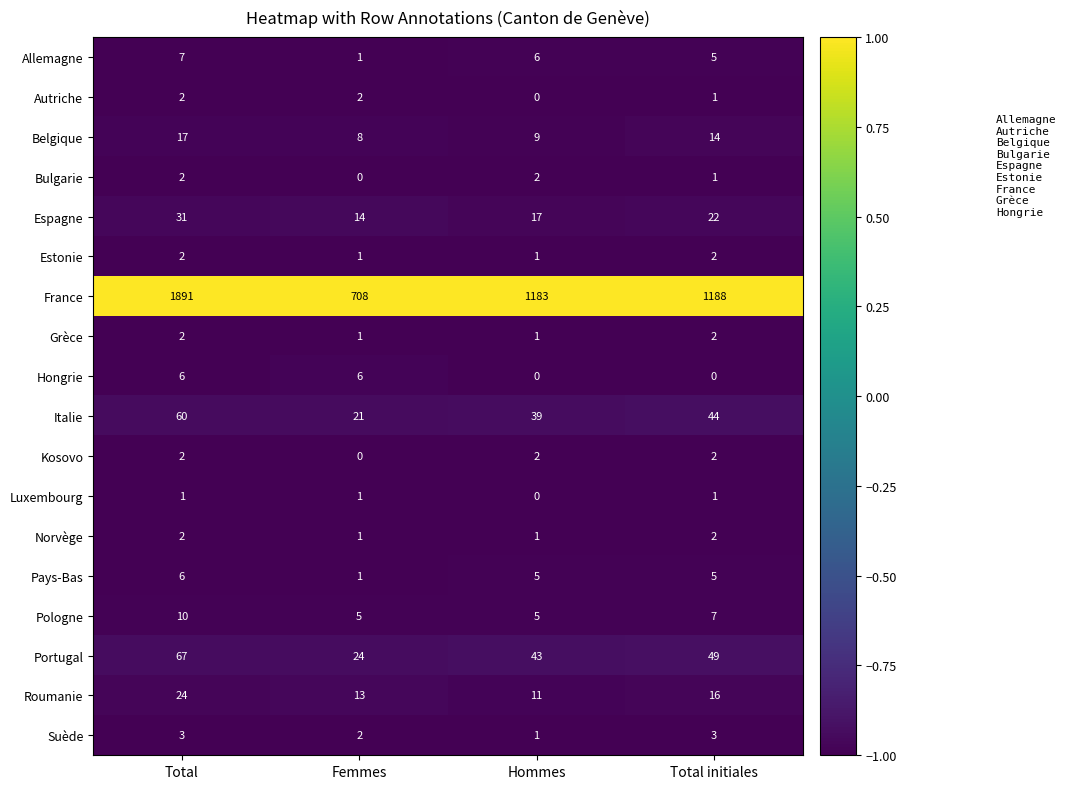

Which series has the largest total across all categories?

France